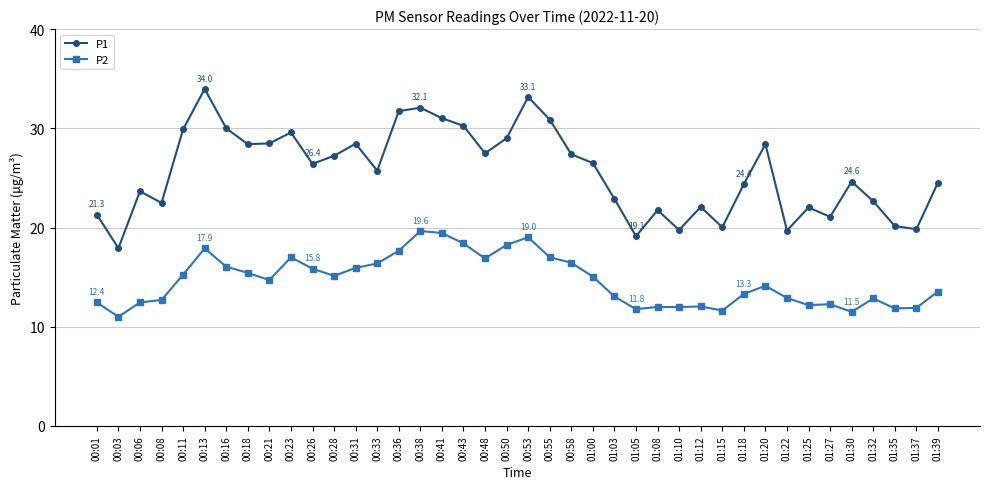

Rank the series by their average value, from lowest to highest.

P2, P1